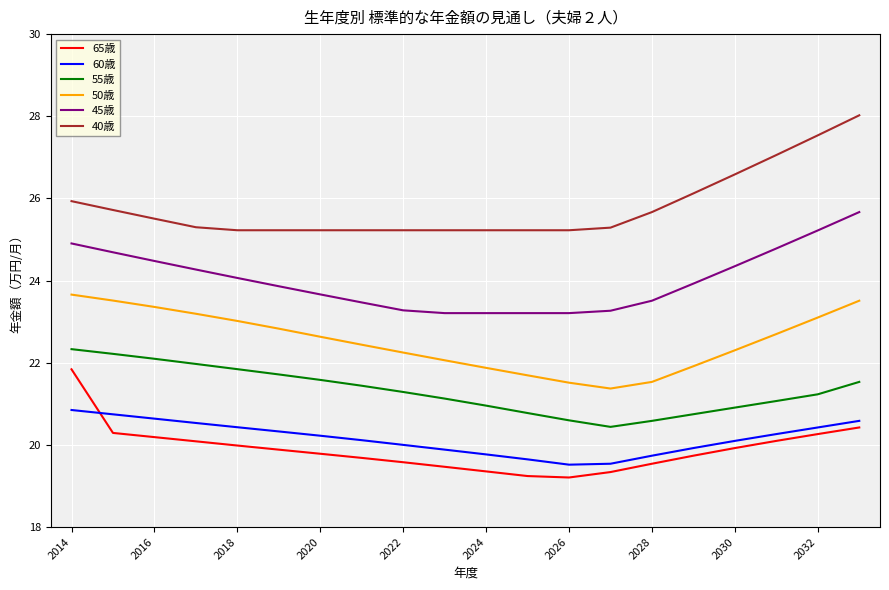

Does the chart have visible grid lines?

Yes